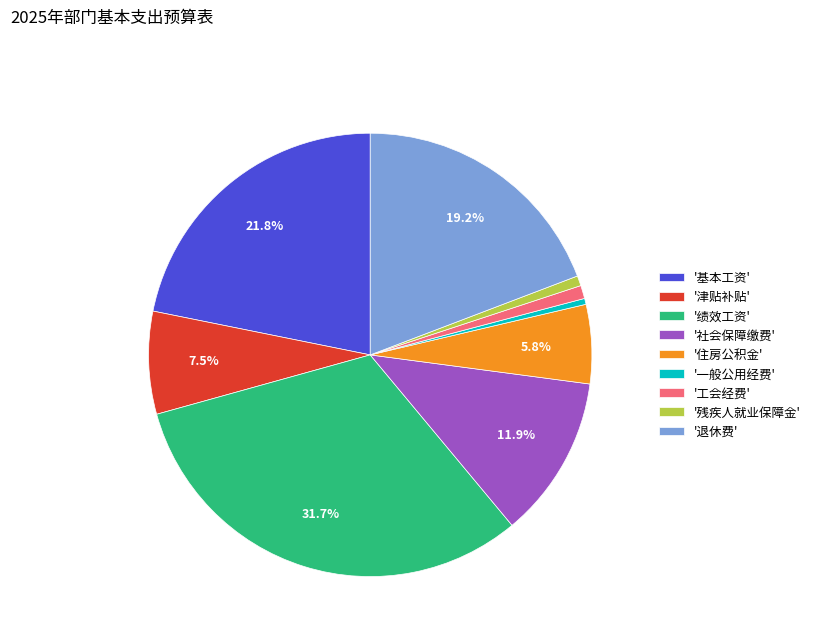

Does any single category account for the majority?

No